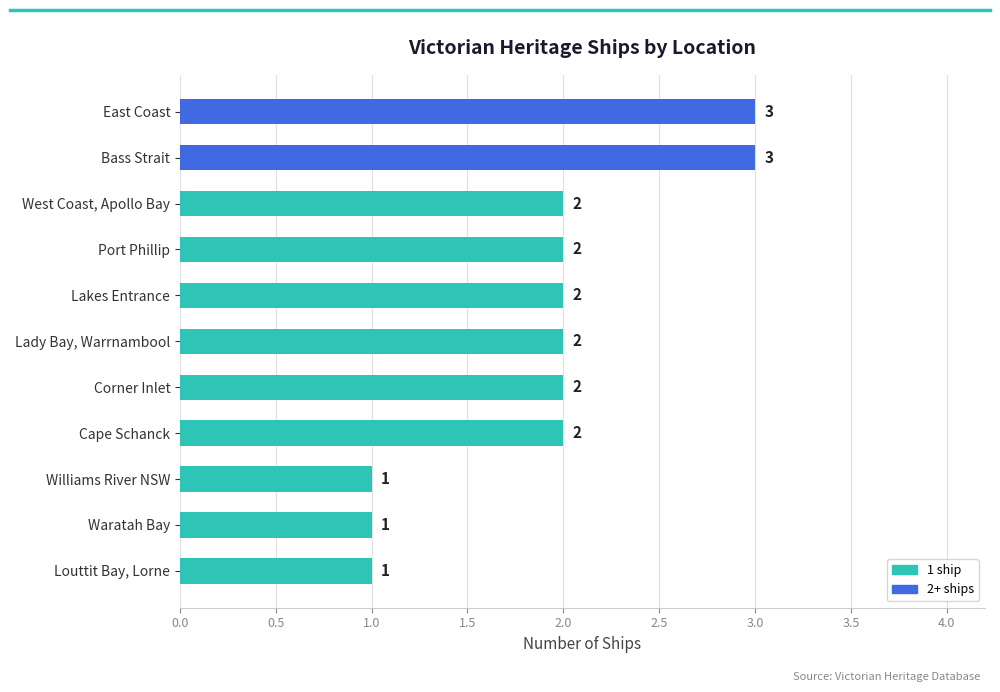

What is the difference between the maximum and minimum values?

2